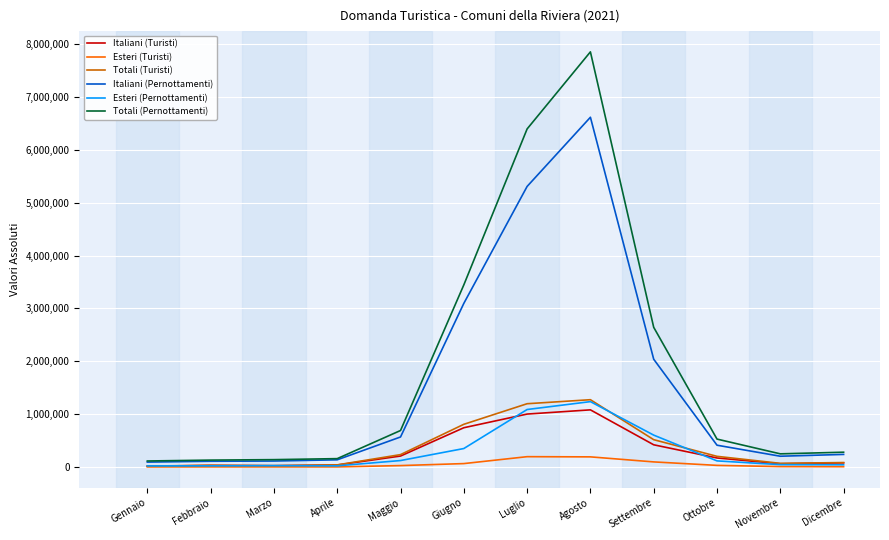

What is the difference between the maximum and minimum values in the Totali (Turisti) series?

1255893